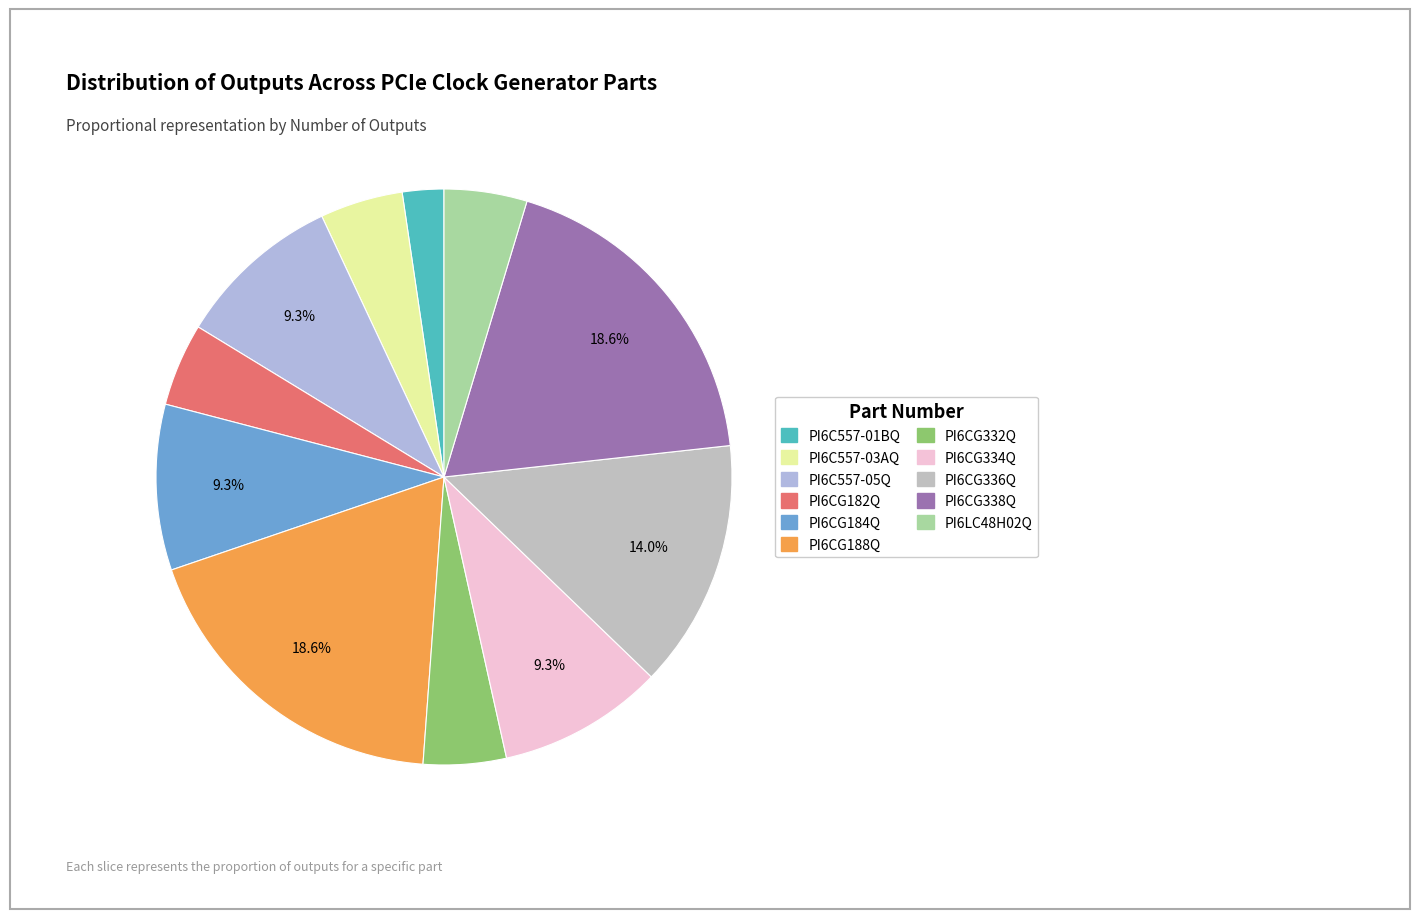

Is PI6C557-03AQ the majority of the pie?

No